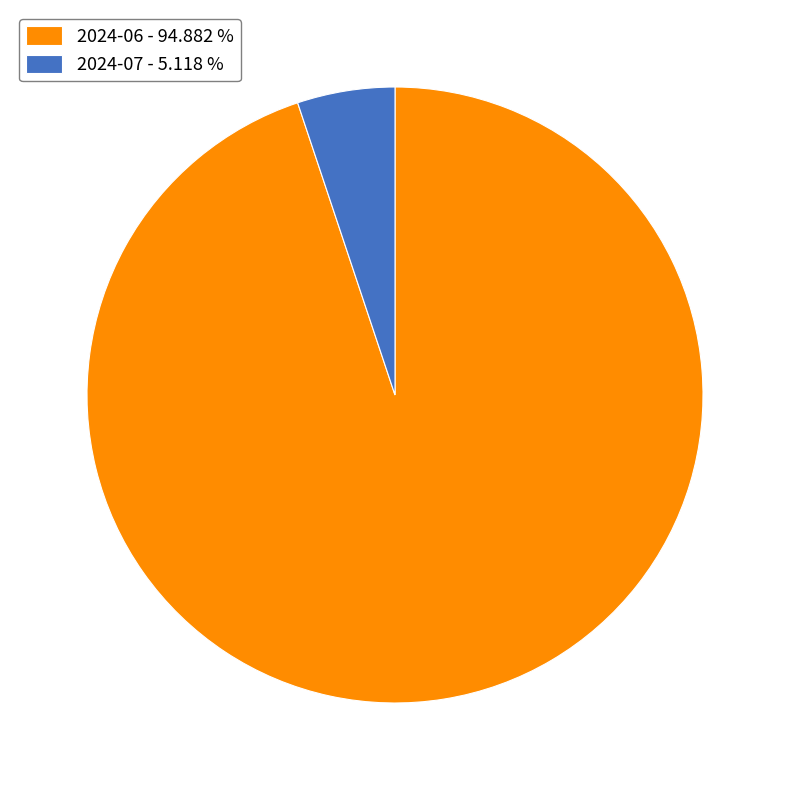

What is the ratio of the value at 2024-06 - 94.882 % to the value at 2024-07 - 5.118 %?

18.5